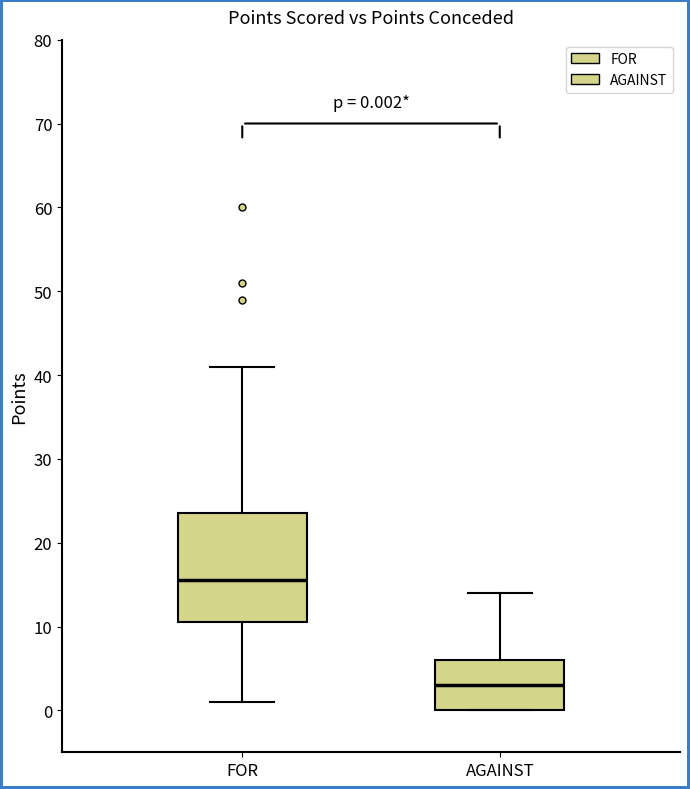

Which box has the lowest median line?

AGAINST